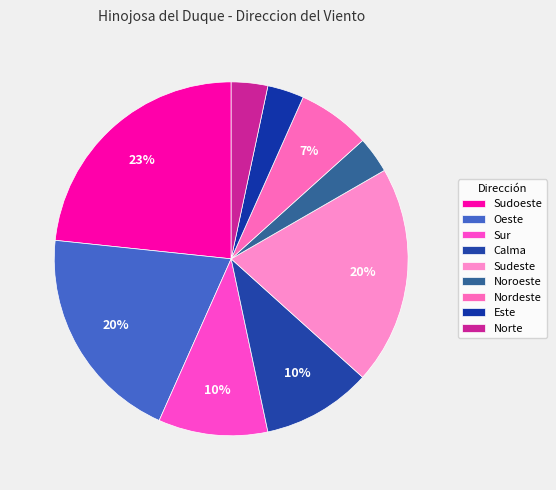

What percentage is NOT represented by Sur?

90.0%